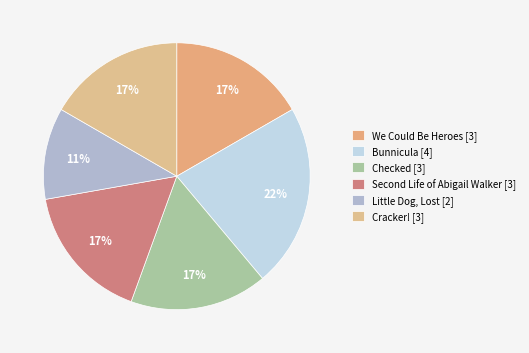

To the nearest percent, what portion does Checked represent?

17%